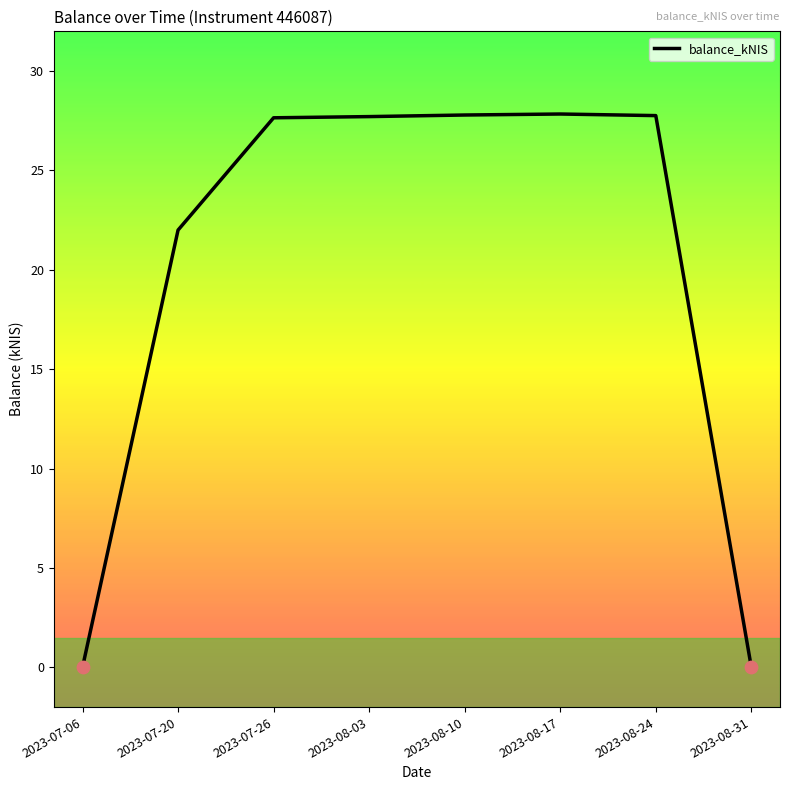

Between 2023-07-06 and 2023-07-26, which is larger?

2023-07-26